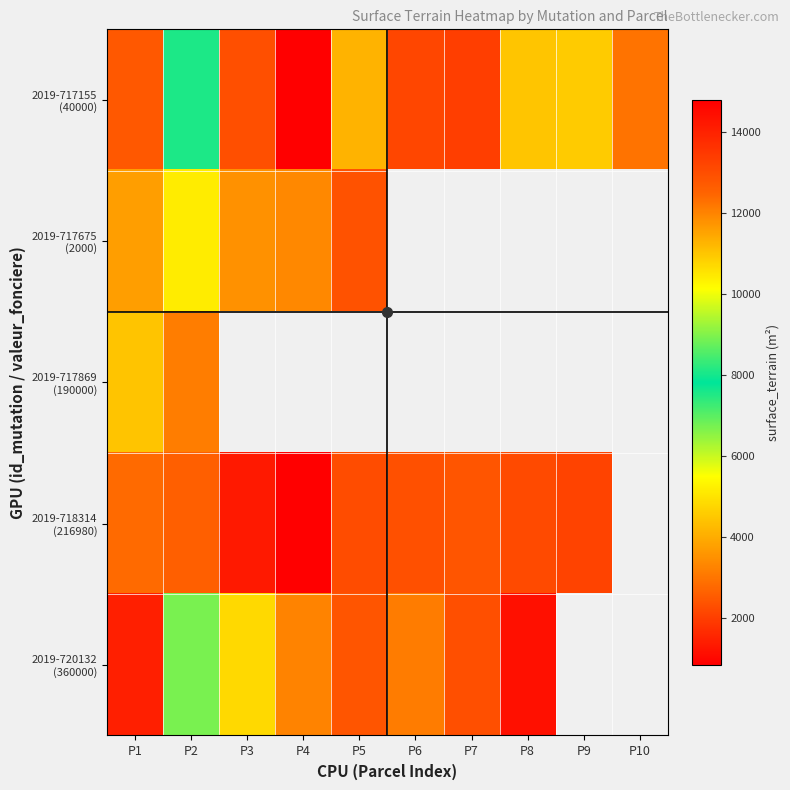

What is the maximum value shown in the chart?

14782.0